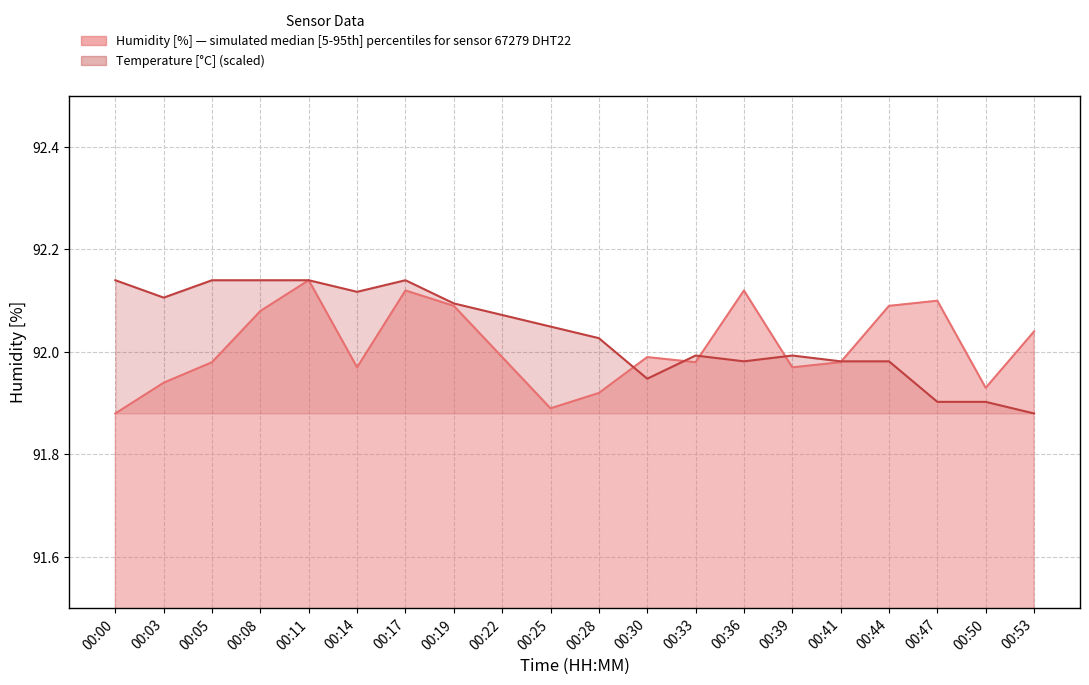

Which has a higher value, 00:08 or 00:39?

00:08